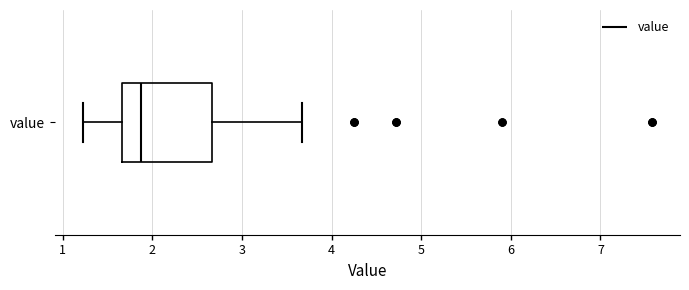

Read this box plot against the x-axis: the position of the median line, the range covered by the box, and the ends of both whiskers. The values are not printed on the chart, so give them approximately, as read against the axis.

median 1.9, box 1.7 to 2.7, whiskers 1.2 to 3.7